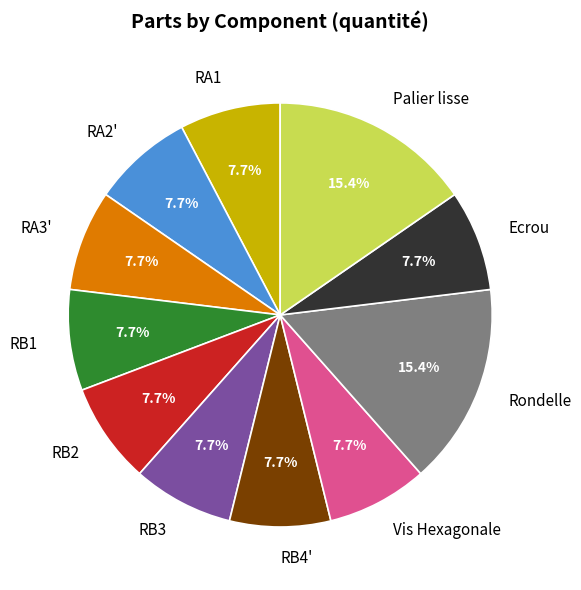

Combined, what portion of the pie is RA2' and Vis Hexagonale?

15.4%